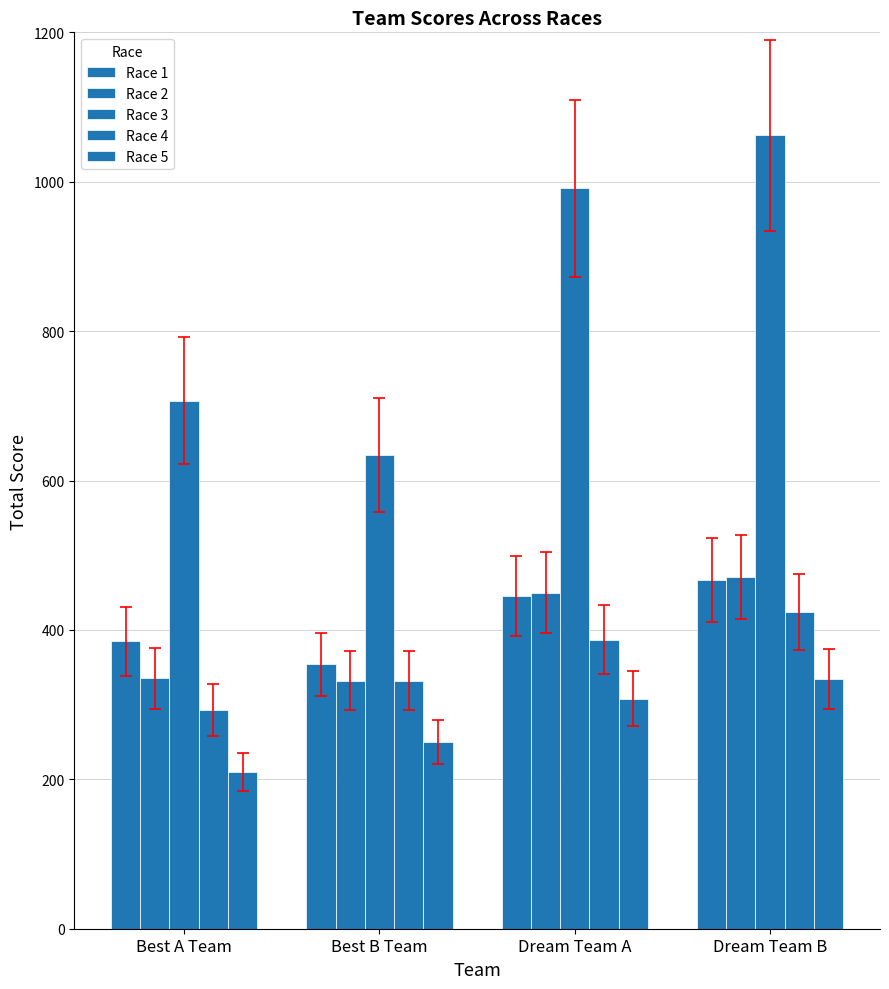

Where is Race 4 nearest to the value 358?

Best B Team